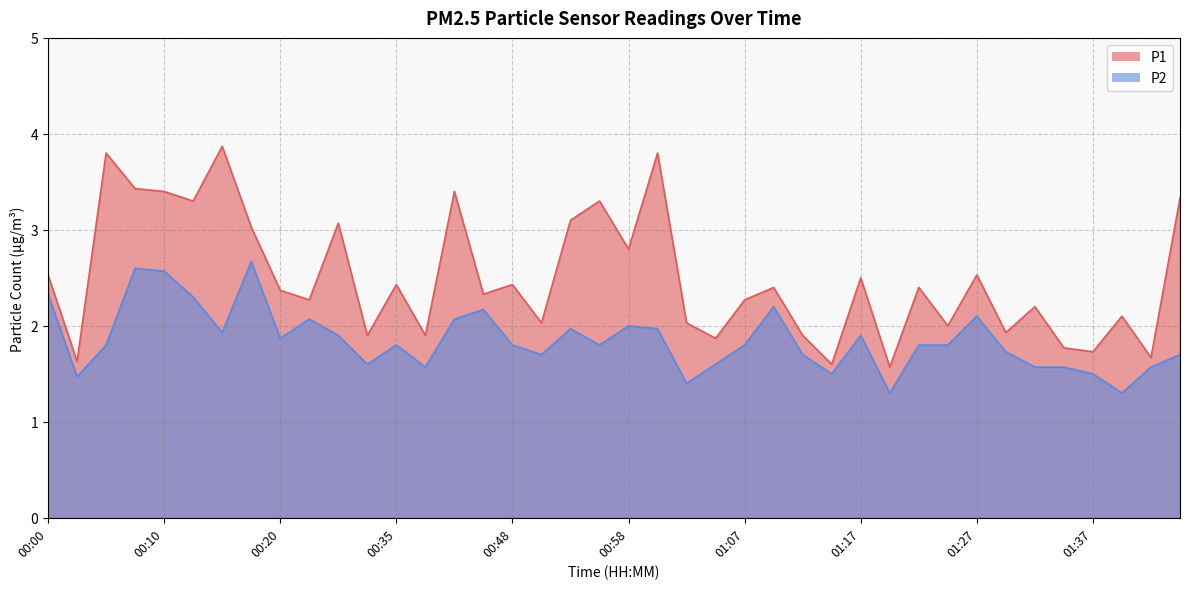

In P2, how many points are higher than both neighbors (excluding endpoints)?

10